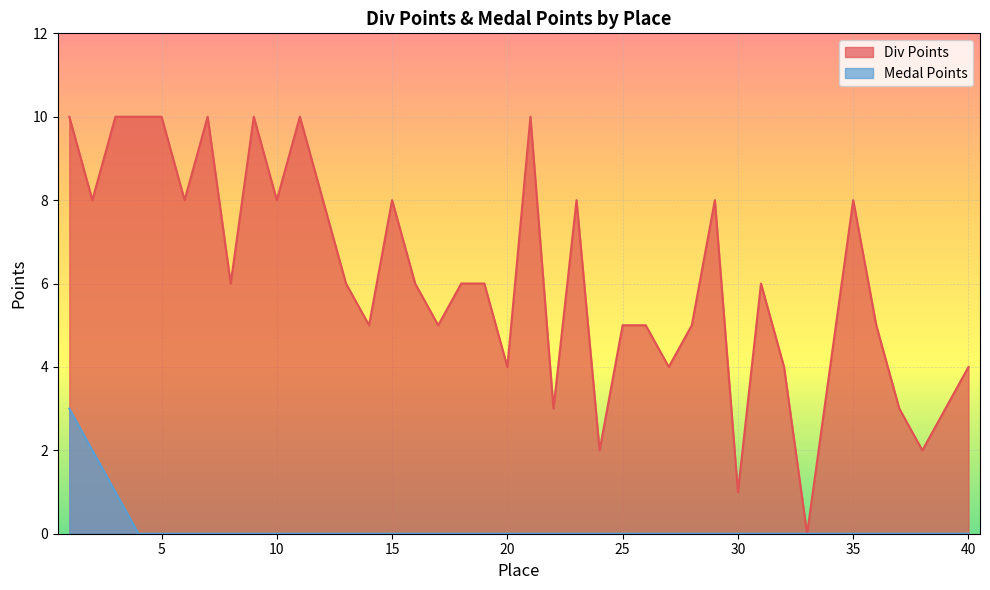

What is the difference between the maximum and minimum values in the Div Points series?

10